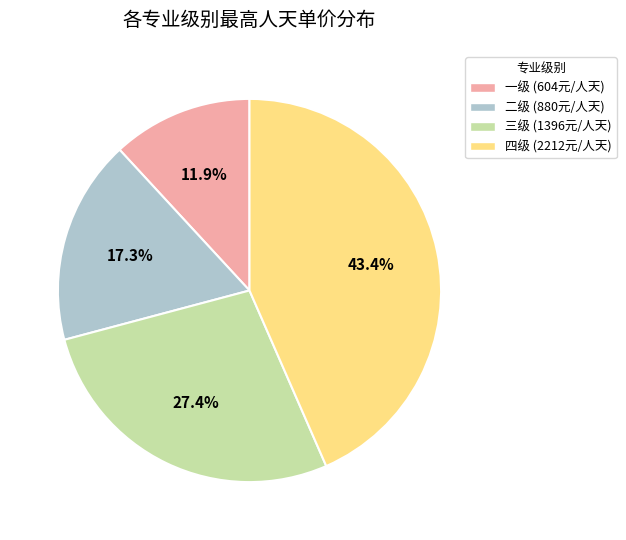

Is it true that 二级 is 23% of the pie?

False